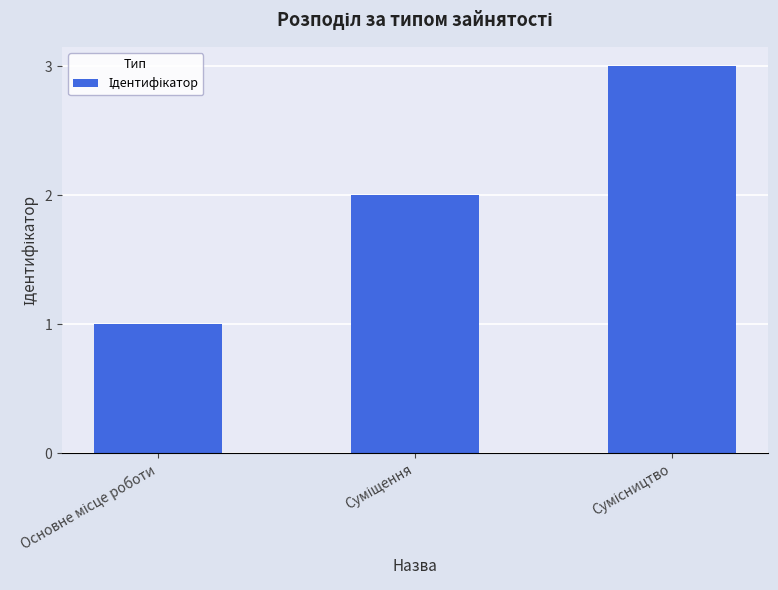

What is the sum of all values?

6